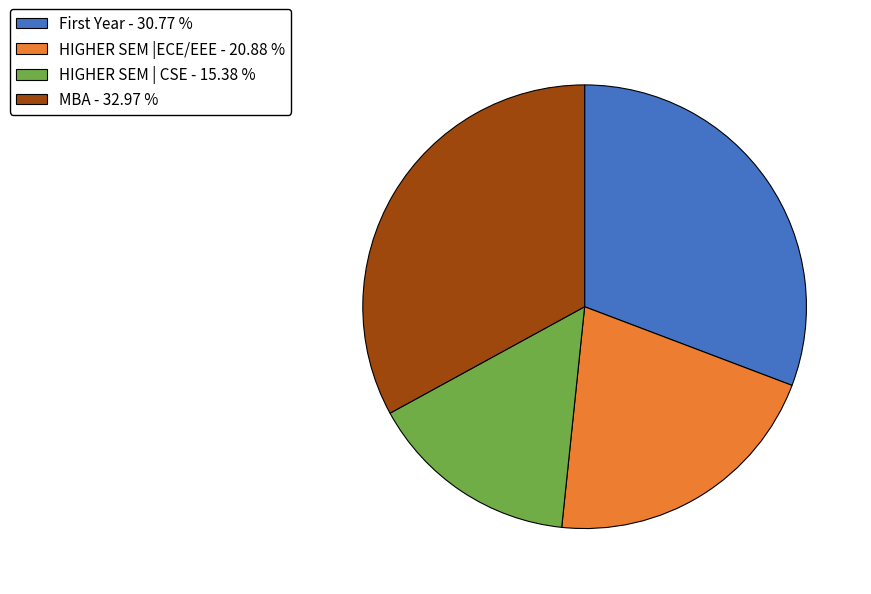

Do MBA and HIGHER SEM |ECE/EEE together represent more than half of the pie?

Yes